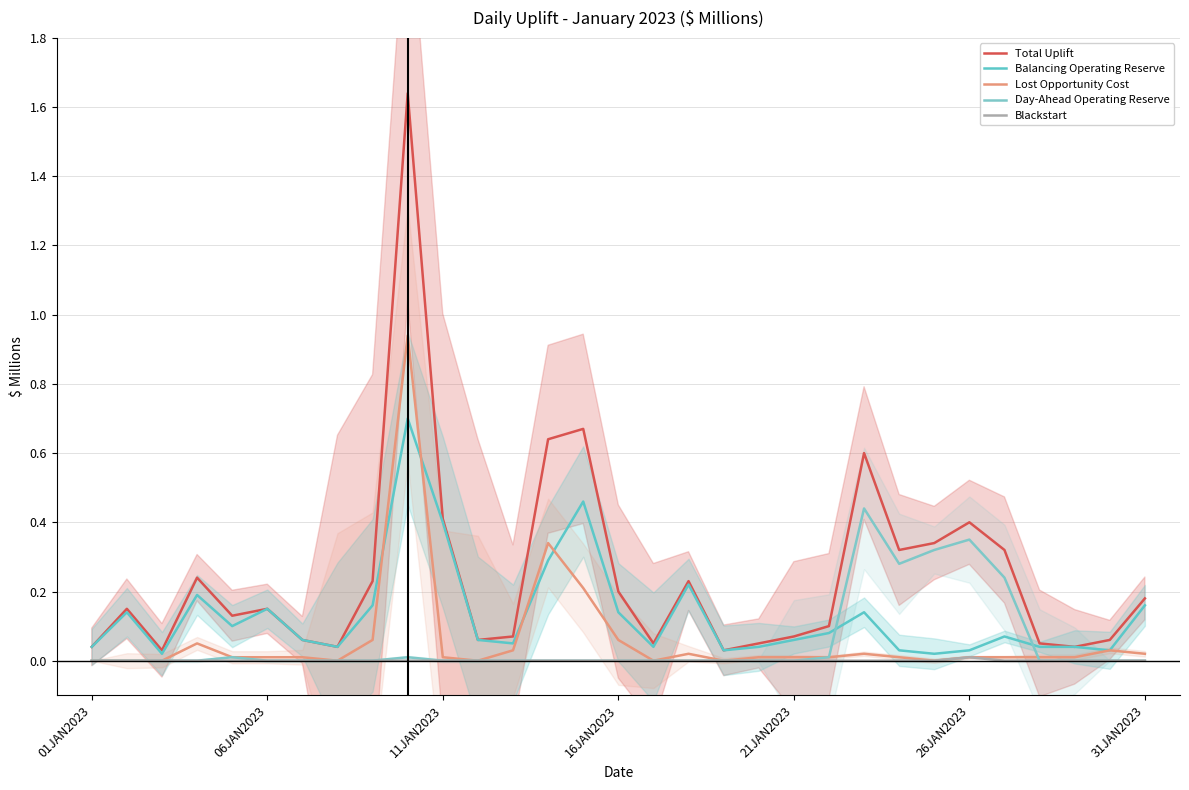

The Day-Ahead Operating Reserve series shows 0.0 at 31JAN2023. True or false?

True